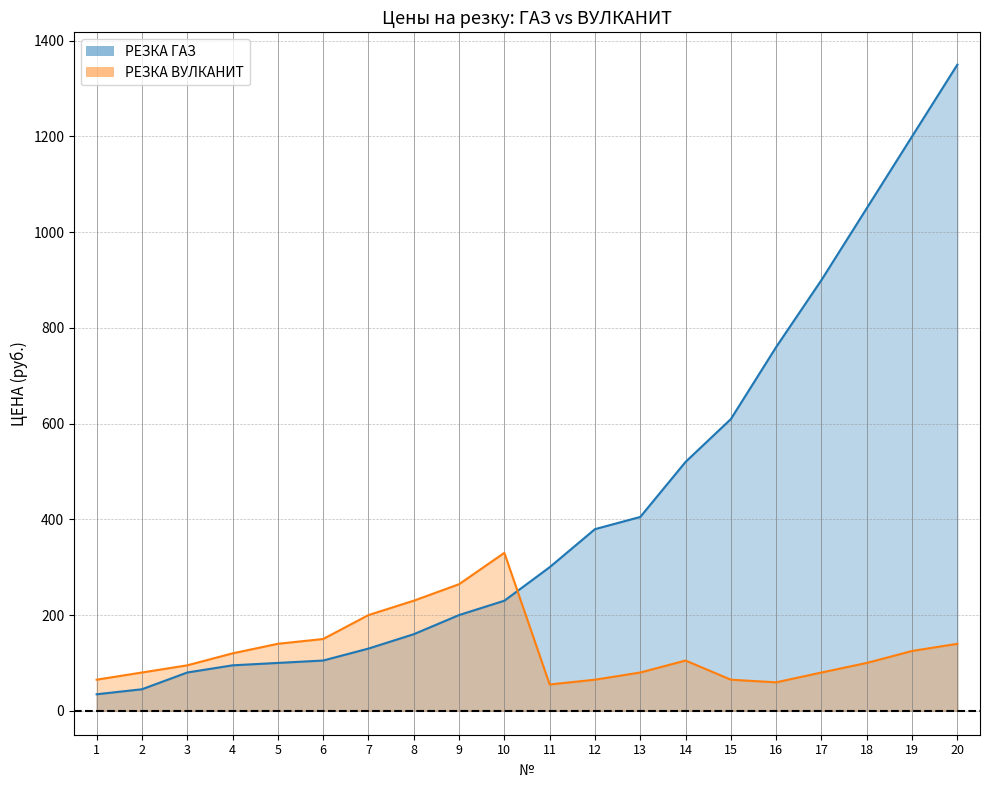

How many lines are shown in the chart?

2